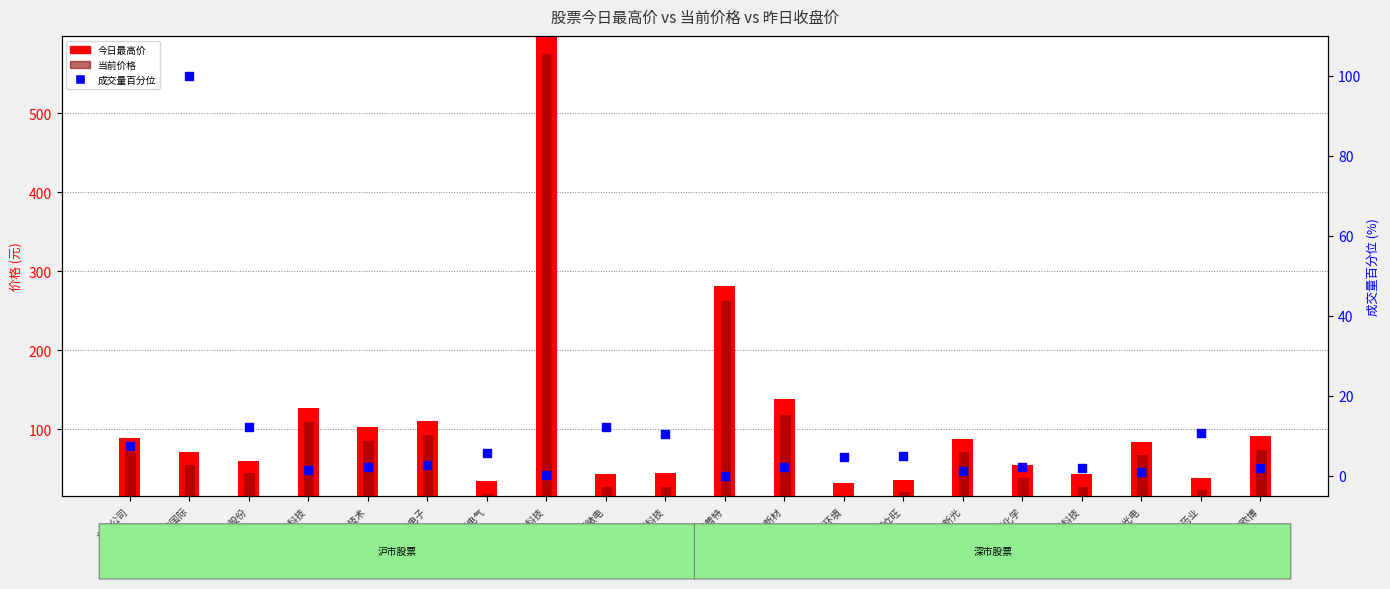

Which series contains the highest Y value?

今日最高价